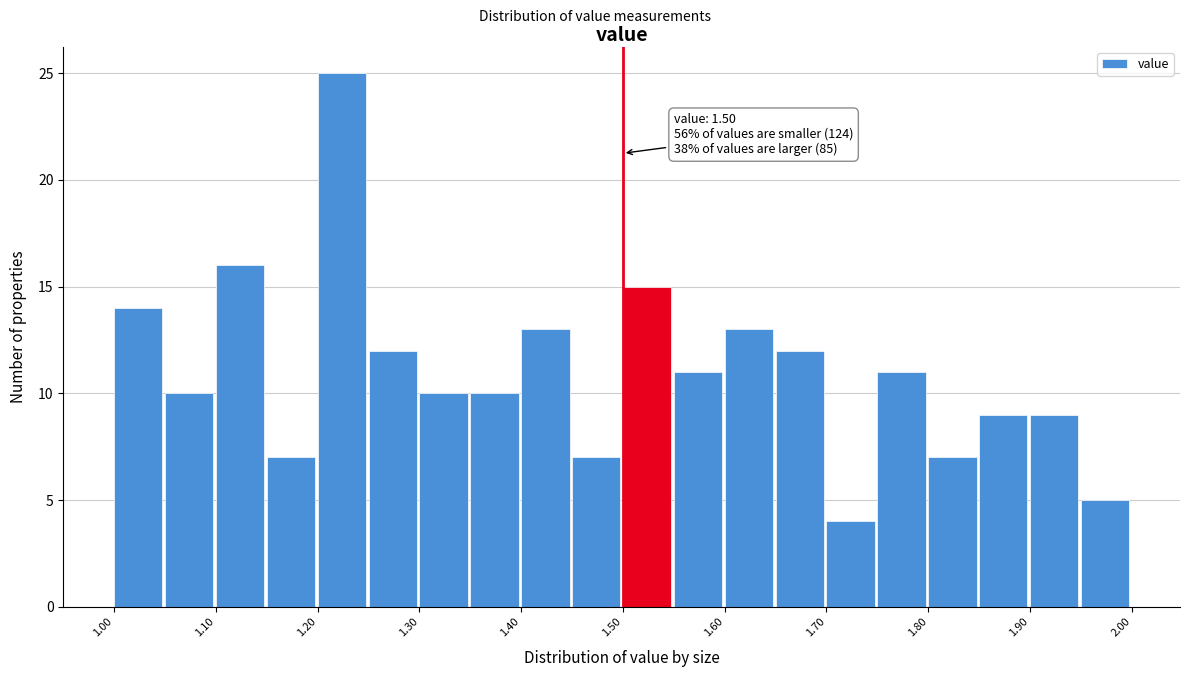

Over which range of the x-axis is the bar tallest?

1.20 to 1.25